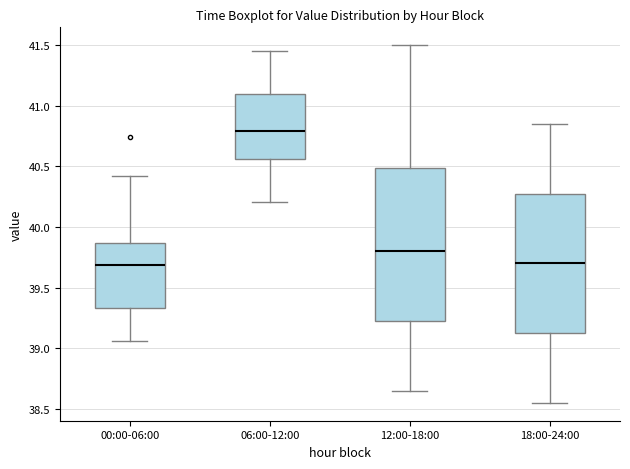

Where does the upper whisker of the box for 06:00-12:00 end on the y-axis? The values are not printed on the chart, so give them approximately, as read against the axis.

41.45